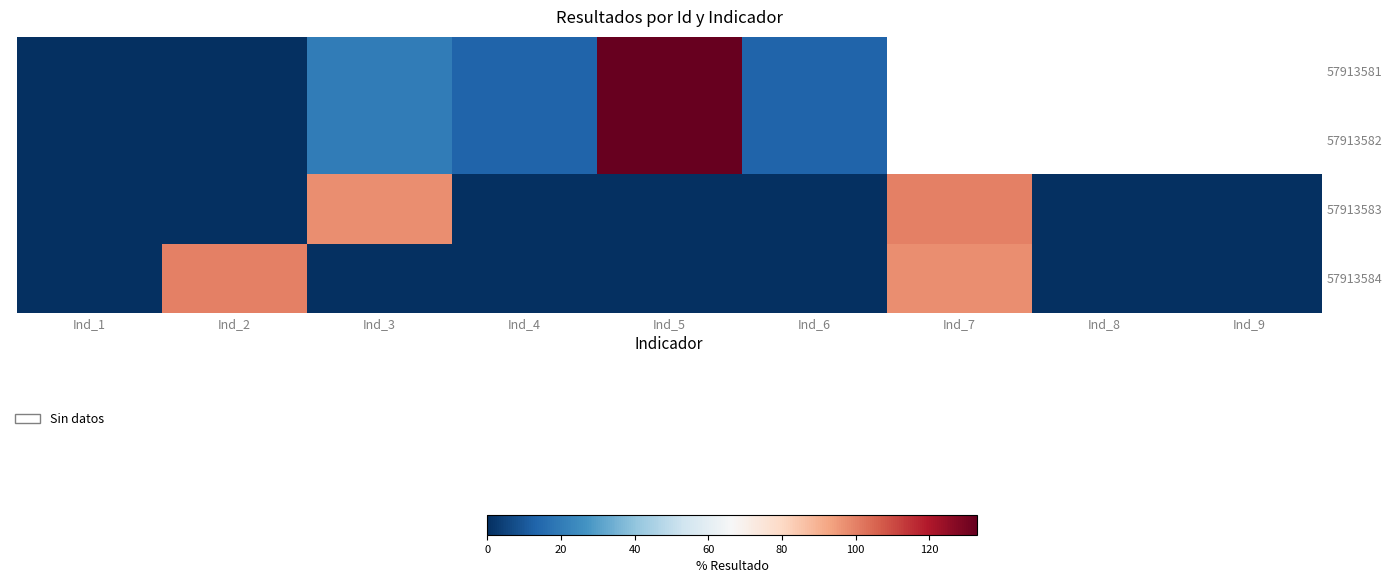

Which series has the widest spread of values?

57913581